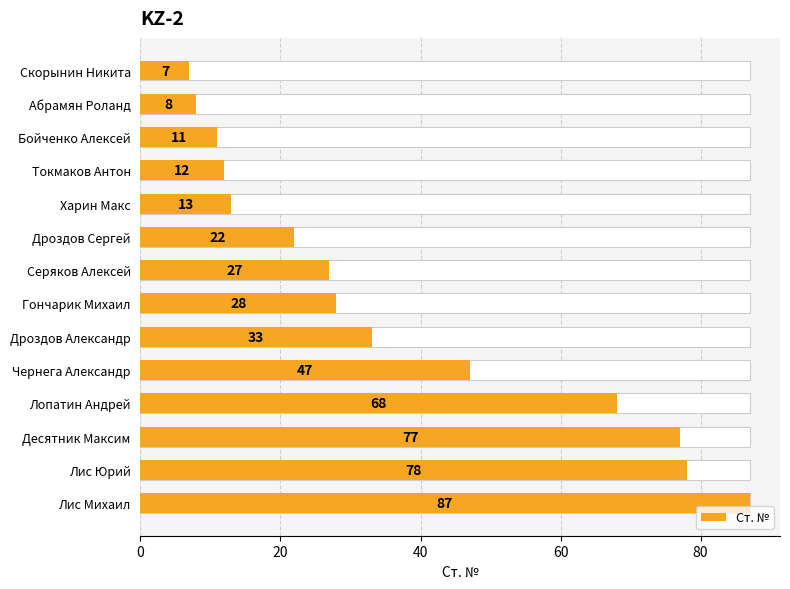

The value at Токмаков Антон is 20. True or false?

False